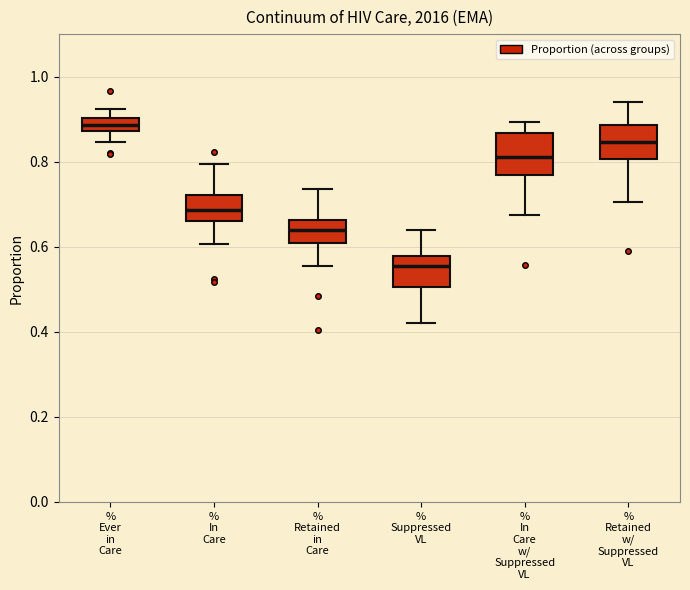

Reading left to right, read every box against the y-axis: the position of its median line, the range the box covers, and the ends of its whiskers. The values are not printed on the chart, so give them approximately, as read against the axis.

% Ever in Care: median 0.88 (inside the box), box 0.88 to 0.90, whiskers 0.84 to 0.92
% In Care: median 0.68, box 0.66 to 0.72, whiskers 0.60 to 0.80
% Retained in Care: median 0.64, box 0.60 to 0.66, whiskers 0.56 to 0.74
% Suppressed VL: median 0.56, box 0.50 to 0.58, whiskers 0.42 to 0.64
% In Care w/ Suppressed VL: median 0.82, box 0.76 to 0.86, whiskers 0.68 to 0.90
% Retained w/ Suppressed VL: median 0.84, box 0.80 to 0.88, whiskers 0.70 to 0.94